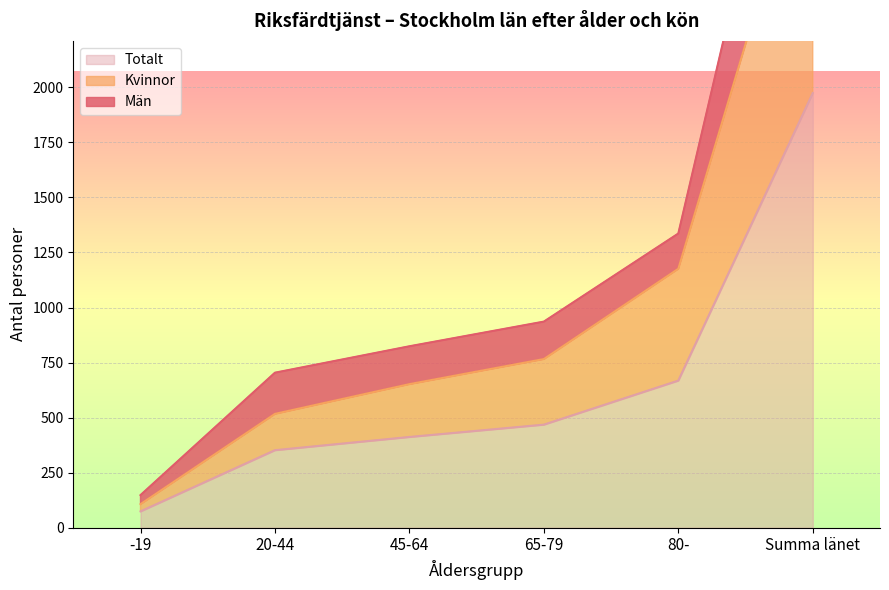

What position from the left is 20-44?

2